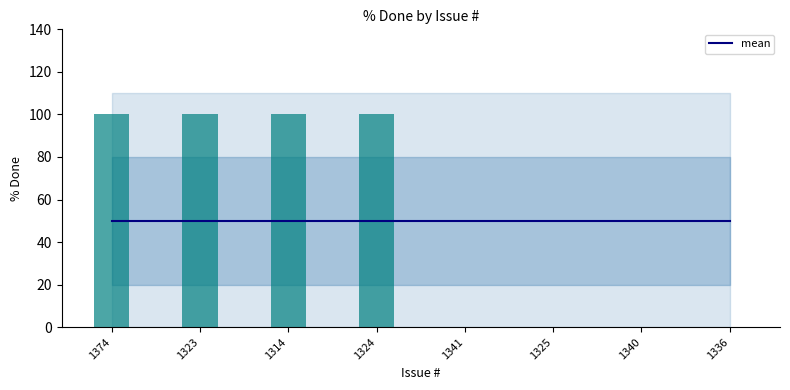

What value does the data have at 1314, to the nearest 5?

100